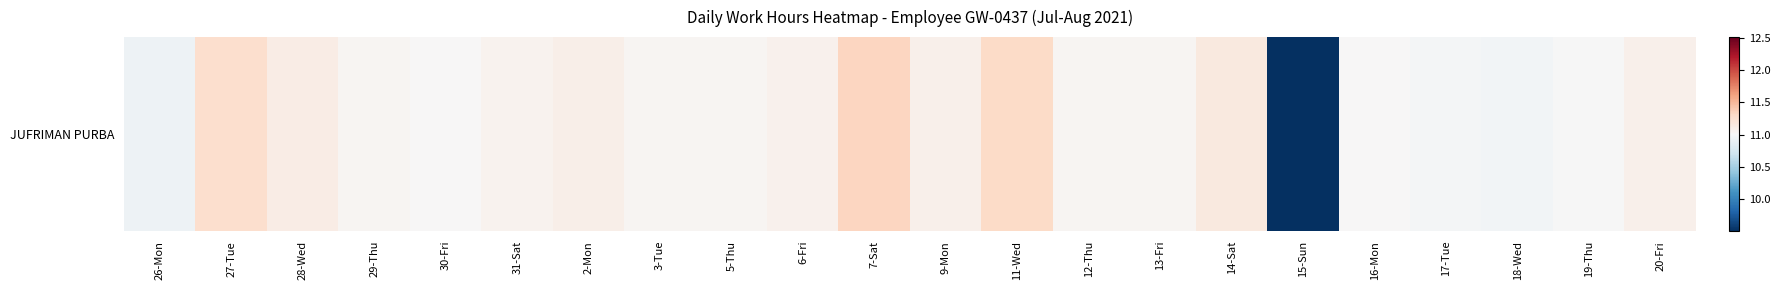

True or false: the data shows 11.1 at 2-Mon.

True